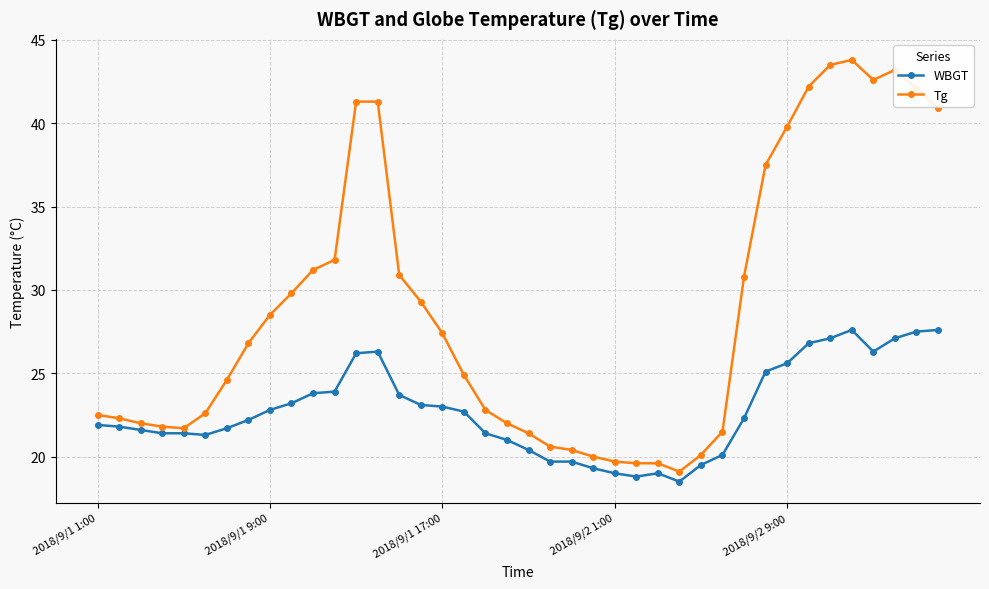

What is the difference between the maximum and minimum values in the WBGT series?

9.1